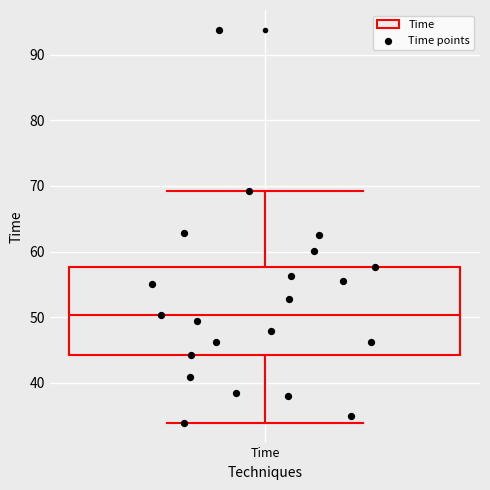

Read this box plot against the y-axis: the position of the median line, the range covered by the box, and the ends of both whiskers. The values are not printed on the chart, so give them approximately, as read against the axis.

median 50, box 44 to 58, whiskers 34 to 69